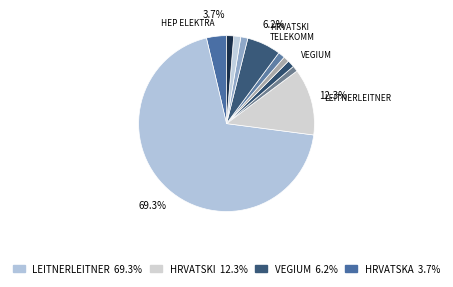

To the nearest percent, what is the average slice percentage?

9%